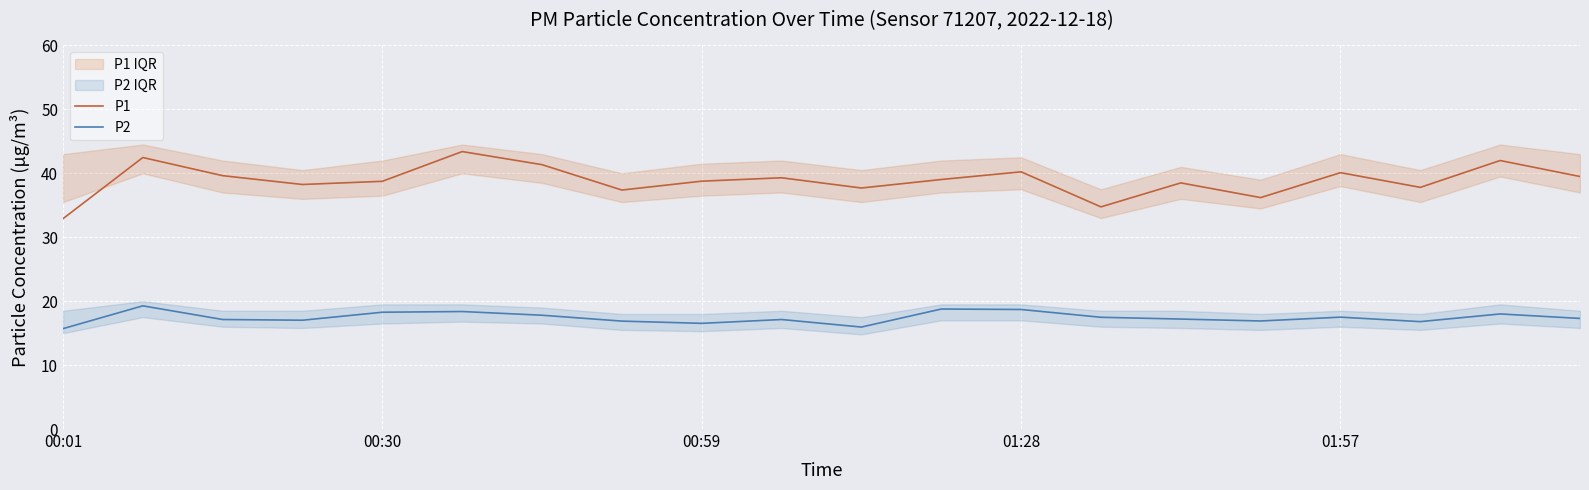

True or false: P1 has more than 2 points higher than both neighbors.

True